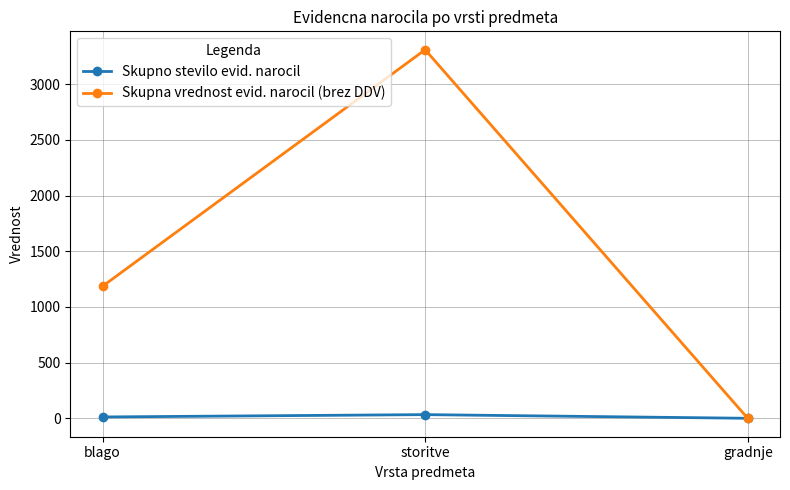

List the series in order of their overall mean, lowest first.

Skupno stevilo evid. narocil, Skupna vrednost evid. narocil (brez DDV)